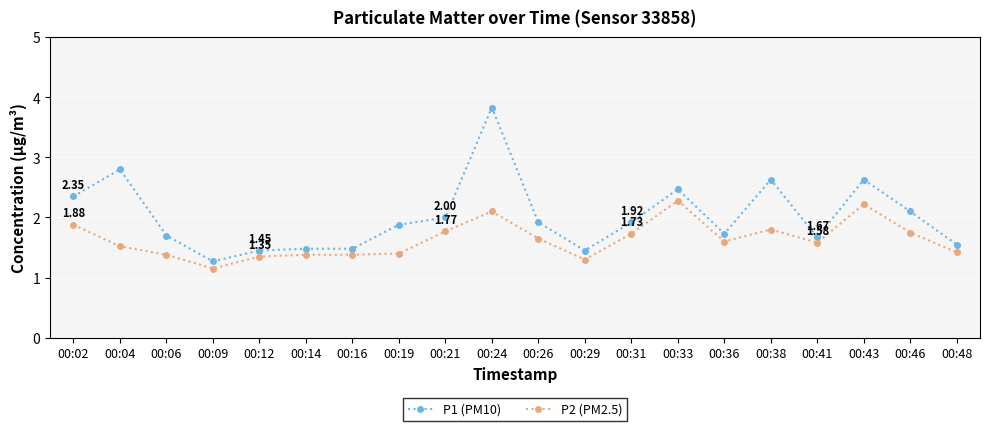

Where is the first local minimum for P2 (PM2.5)?

00:09